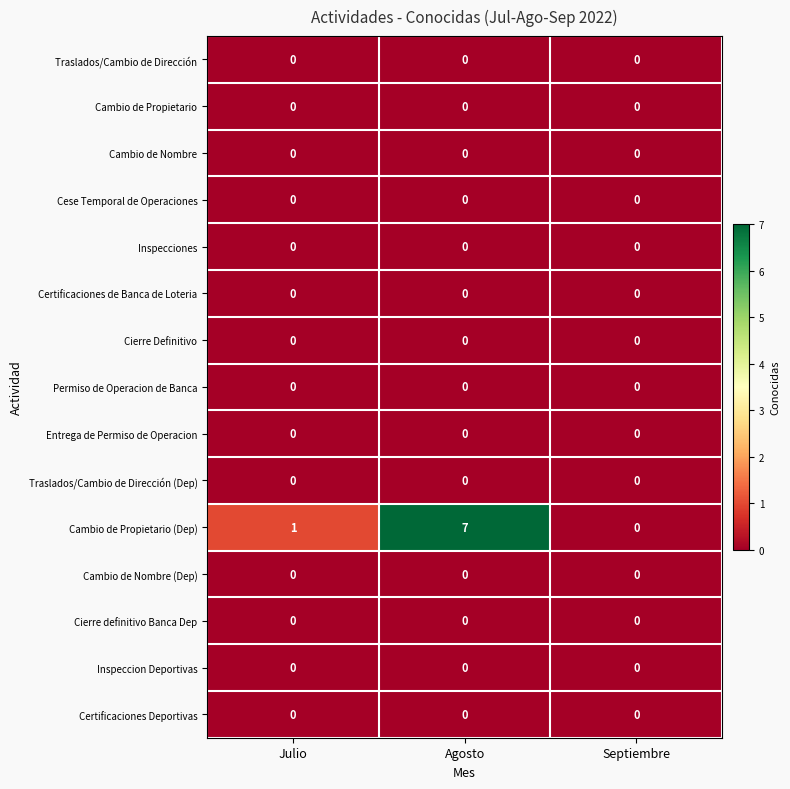

At how many categories does at least one series exceed 6?

1